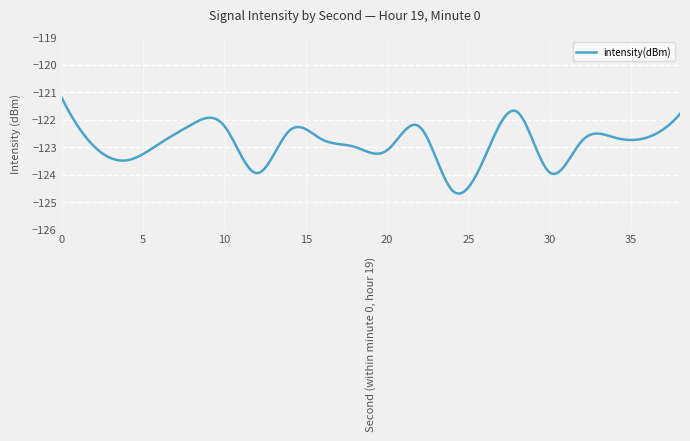

What is the minimum value shown in the chart?

-124.7